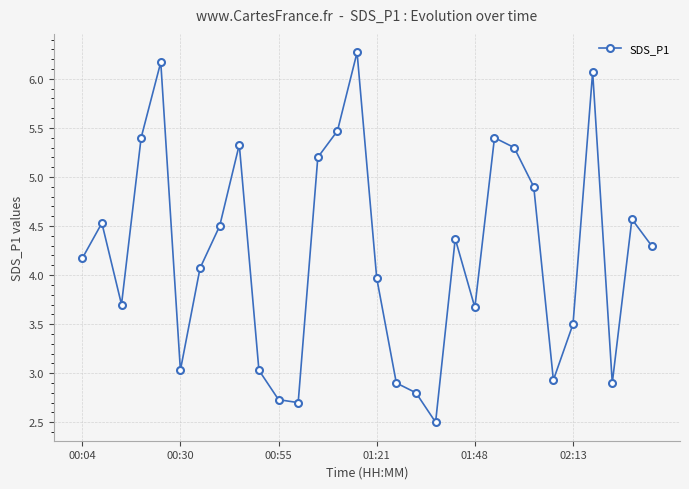

How many series are shown in this chart?

1